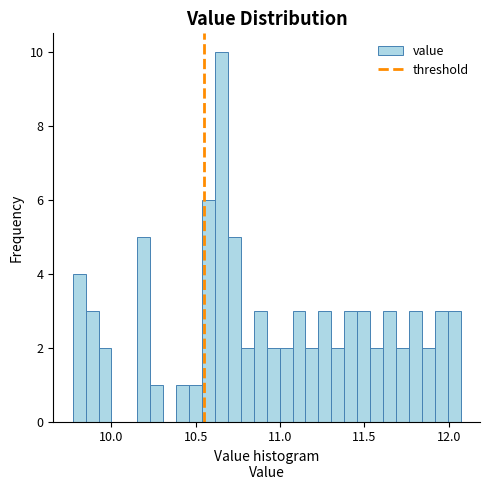

Read against the x-axis, roughly where is the centre of the tallest bar?

10.65